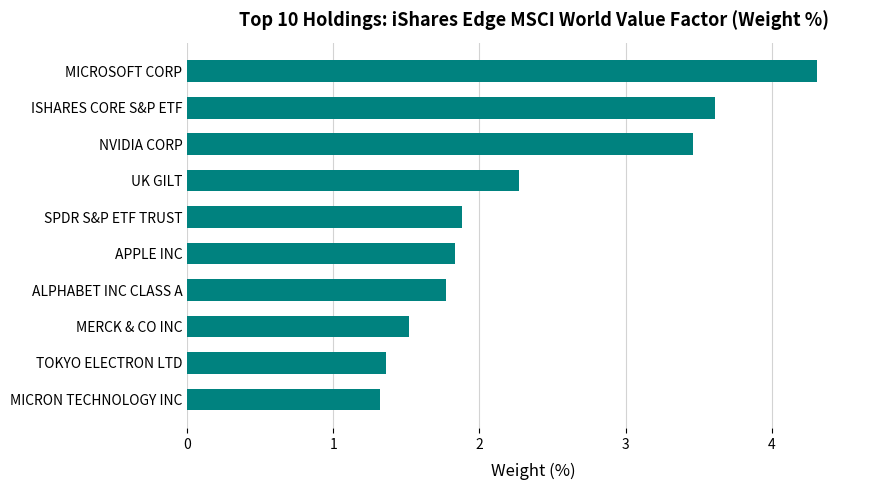

Which label corresponds to the largest value in the chart?

MICROSOFT CORP